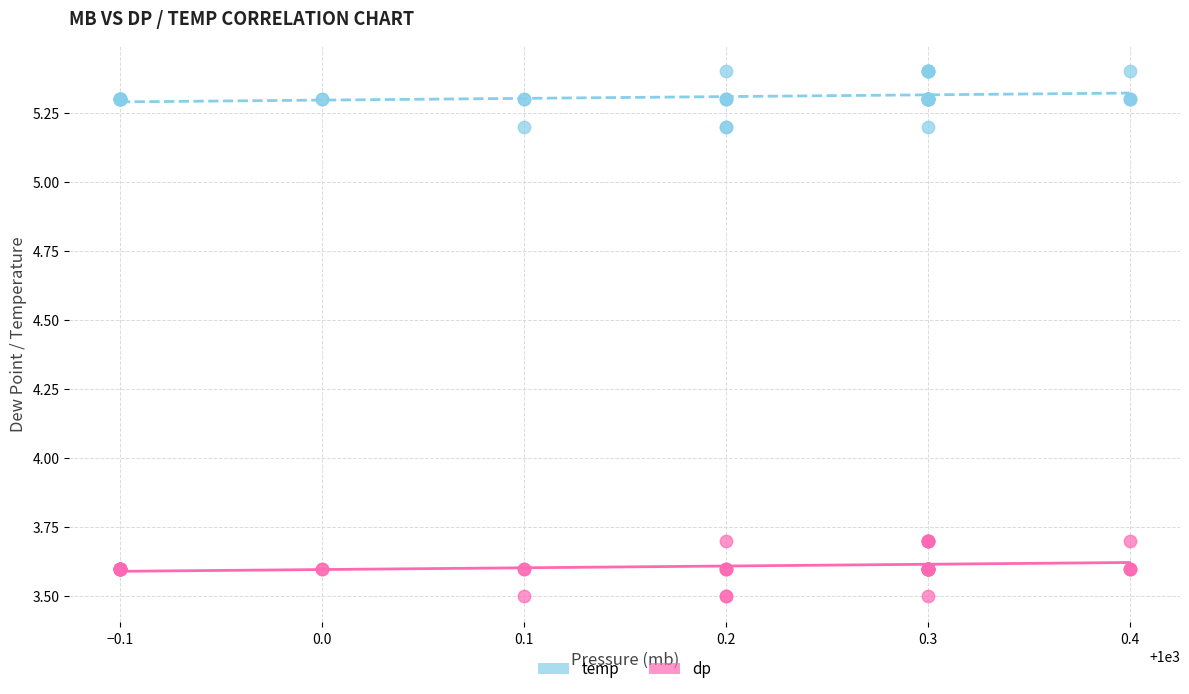

What are all the series names shown in the legend?

temp, dp